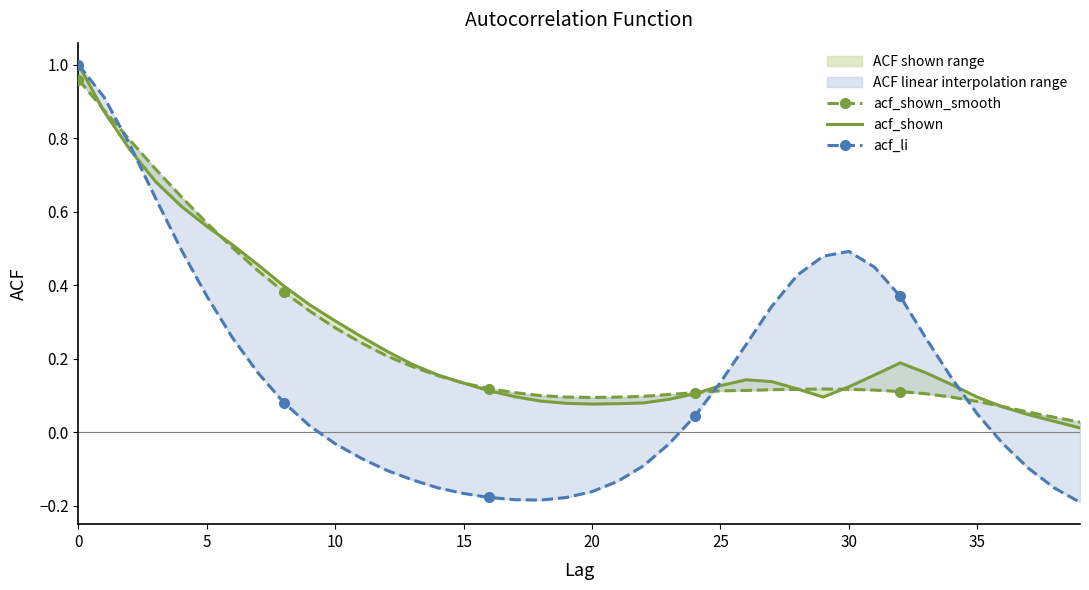

Between 29 and 19, which is larger?

29